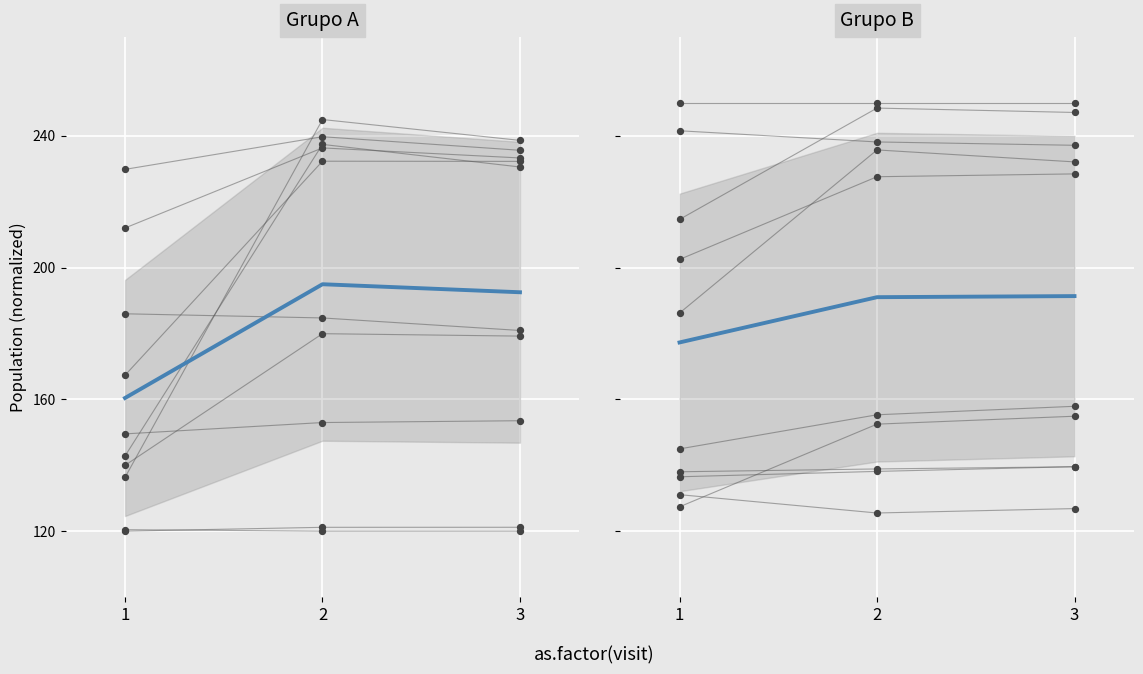

Which series reaches the maximum Y coordinate?

Mean (This Area)